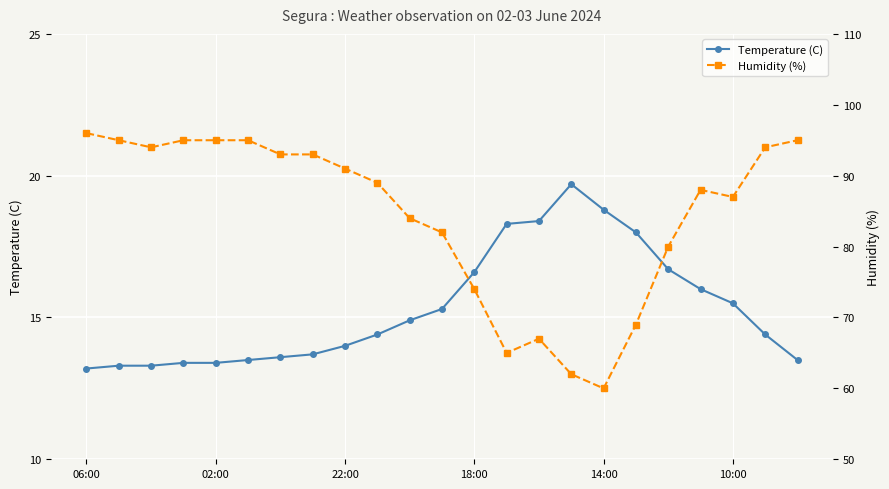

What are all the series names shown in the legend?

Temperature (C), Humidity (%)